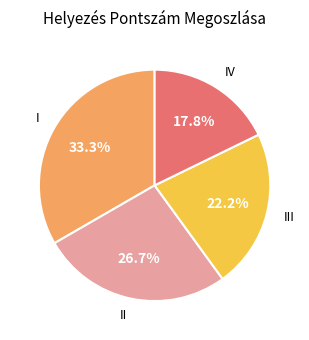

How many segments does this pie chart have?

4